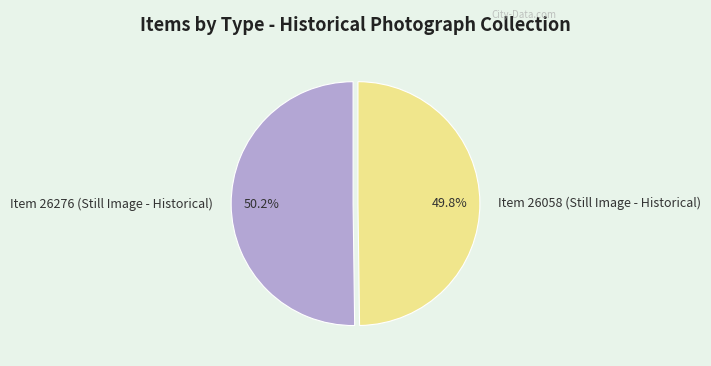

Is there any slice that represents more than half of the pie?

Yes